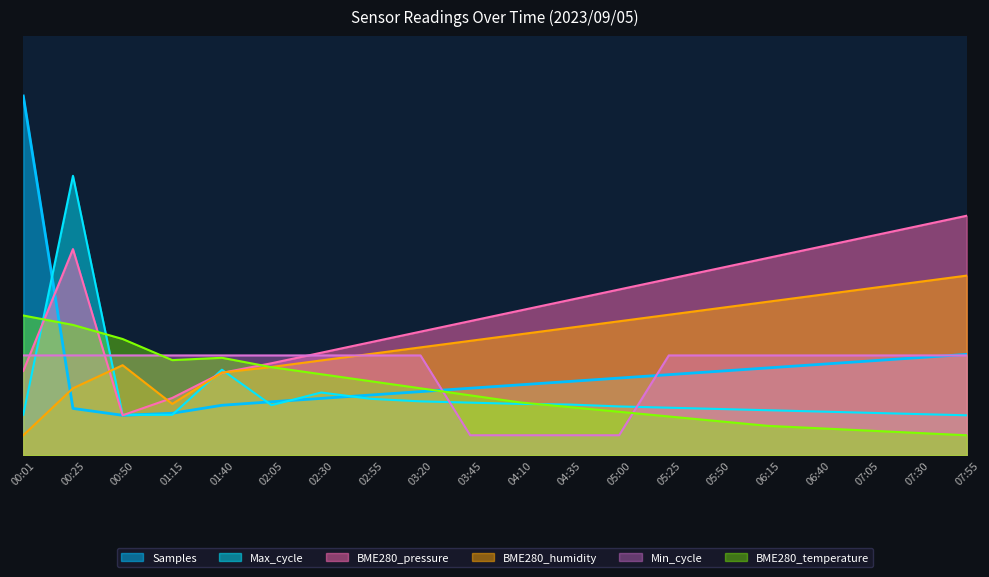

Where is the first local minimum for Samples?

00:50